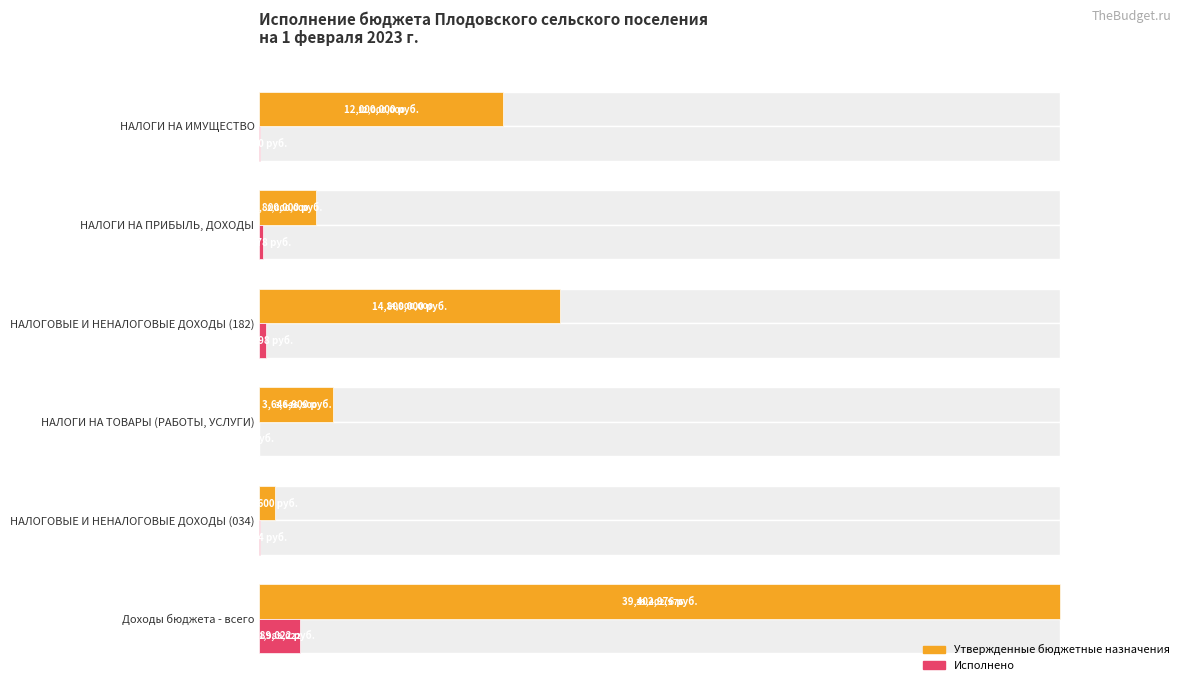

What is the difference between the maximum and minimum values in the Исполнено series?

5.0